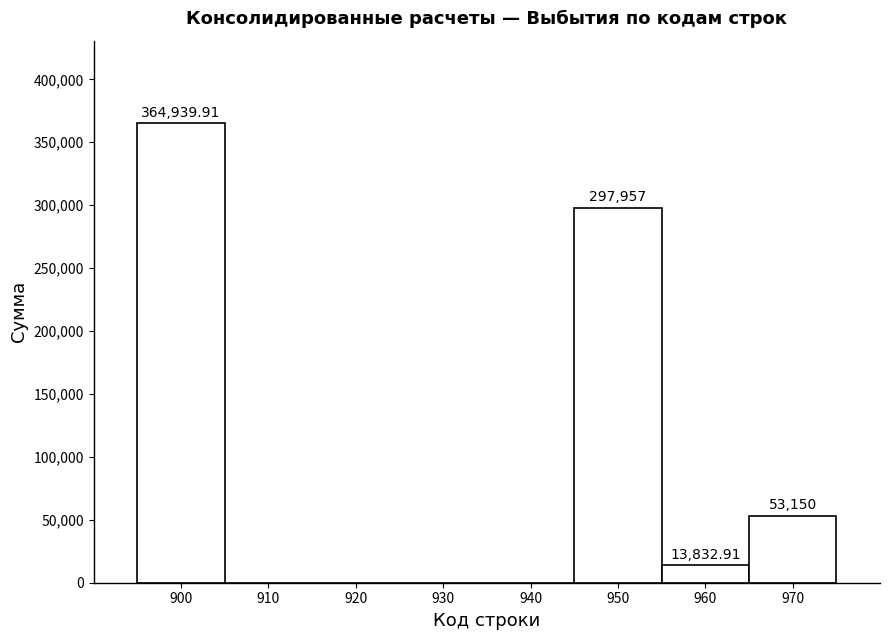

Which has a higher value, 950 or 970?

950